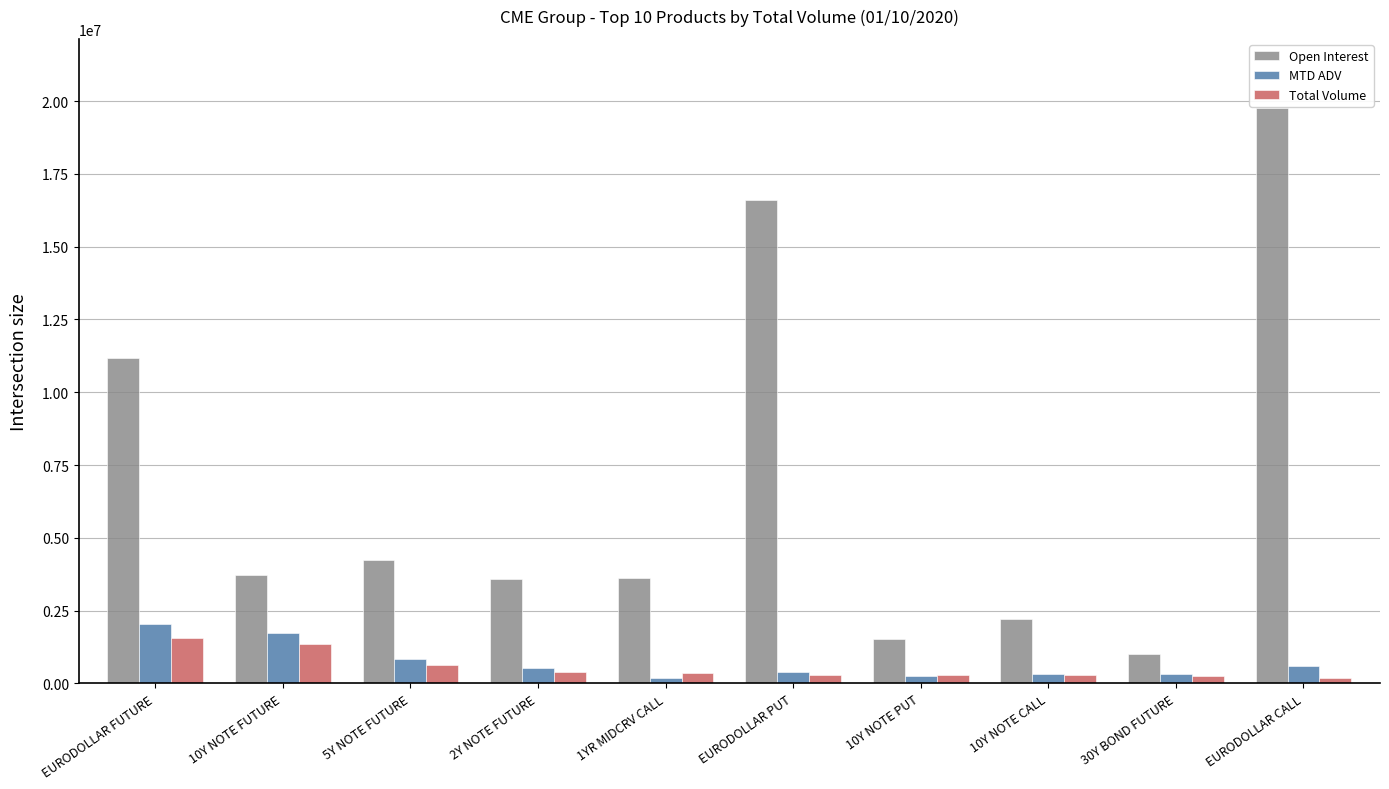

Does the chart contain stacked bars?

No